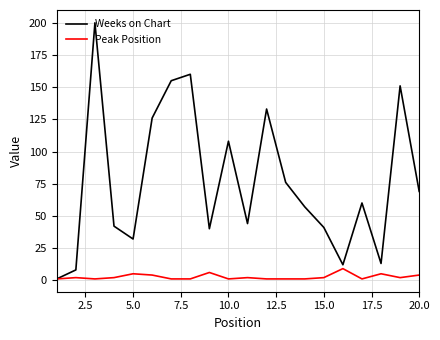

What is the highest value of the Weeks on Chart series?

200